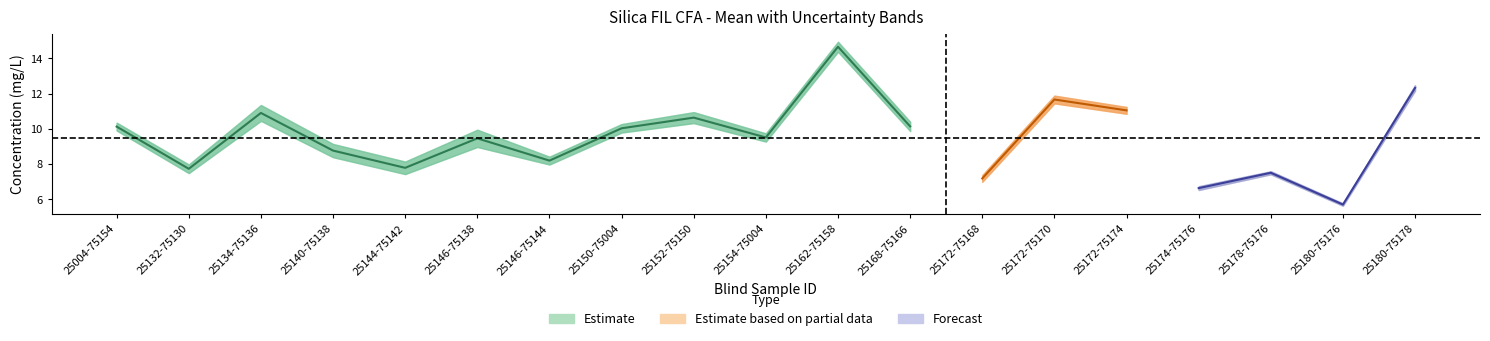

How many lines are shown in the chart?

3